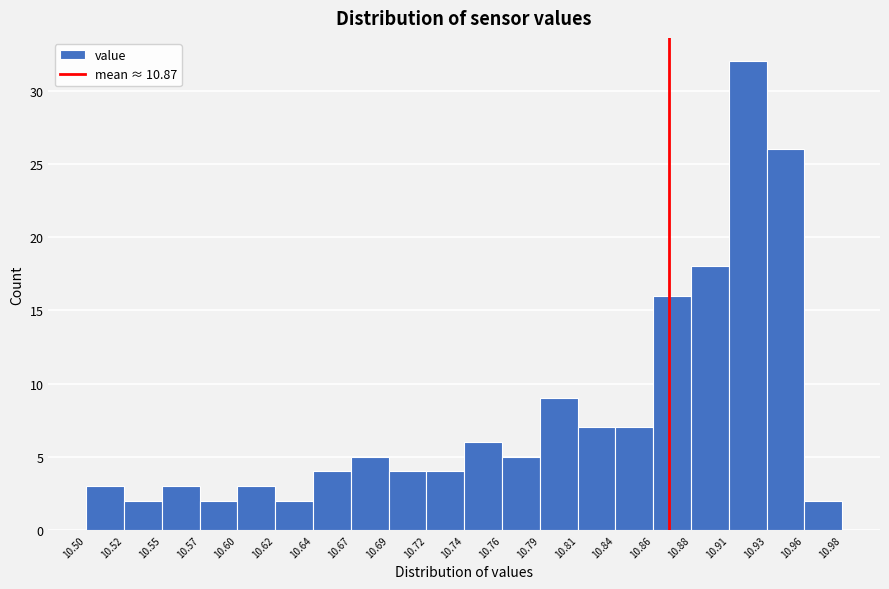

Reading left to right, transcribe this chart: for each bar, give the range it covers on the x-axis and its height. The values are not printed on the chart, so give them approximately, as read against the axis.

10.50 to 10.52: 3
10.52 to 10.55: 2
10.55 to 10.57: 3
10.57 to 10.60: 2
10.60 to 10.62: 3
10.62 to 10.64: 2
10.64 to 10.67: 4
10.67 to 10.69: 5
10.69 to 10.72: 4
10.72 to 10.74: 4
10.74 to 10.76: 6
10.76 to 10.79: 5
10.79 to 10.81: 9
10.81 to 10.84: 7
10.84 to 10.86: 7
10.86 to 10.88: 16
10.88 to 10.91: 18
10.91 to 10.93: 32
10.93 to 10.96: 26
10.96 to 10.98: 2